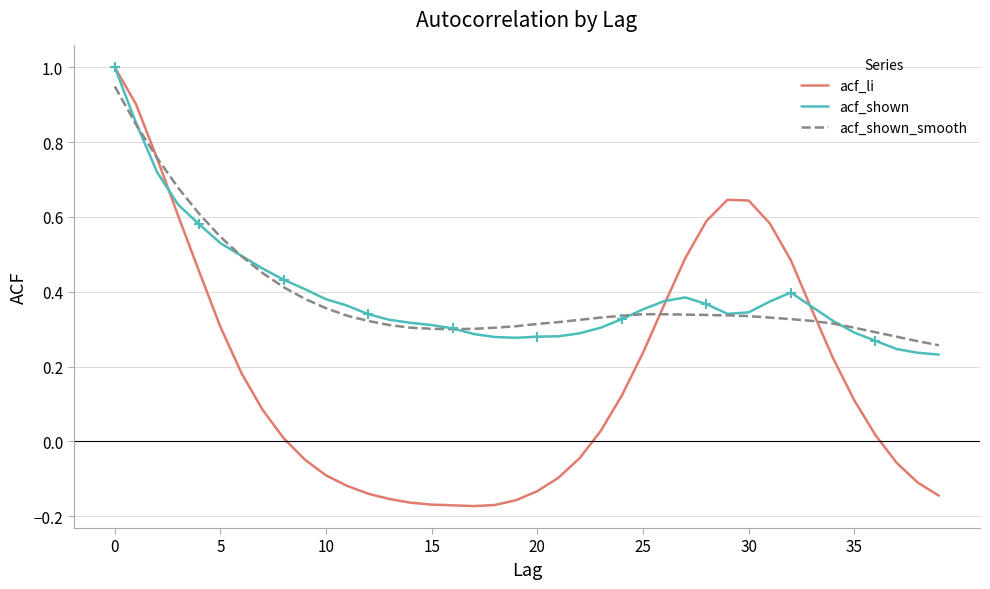

Where is the first local minimum for acf_li?

17